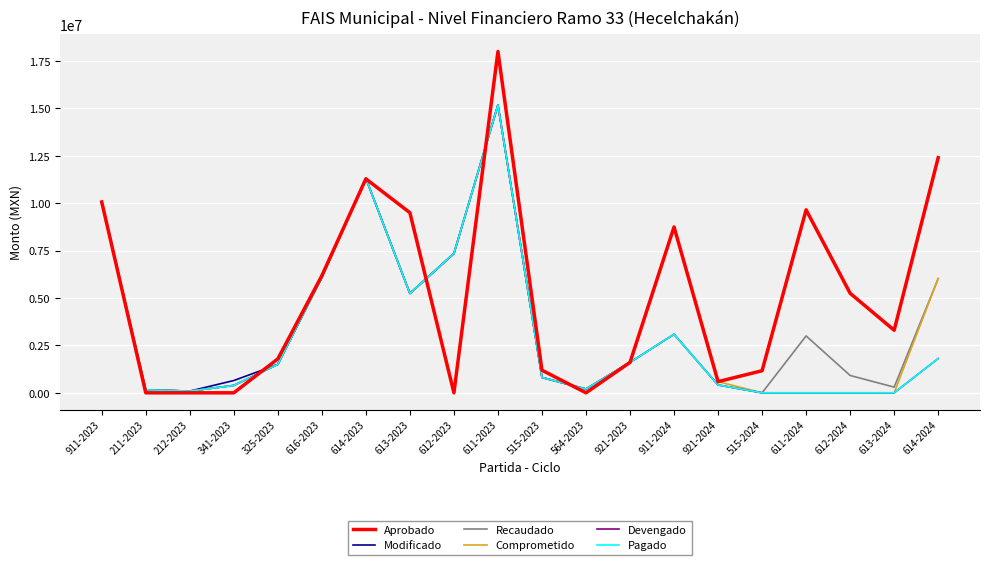

Which series has the widest spread of values?

Aprobado